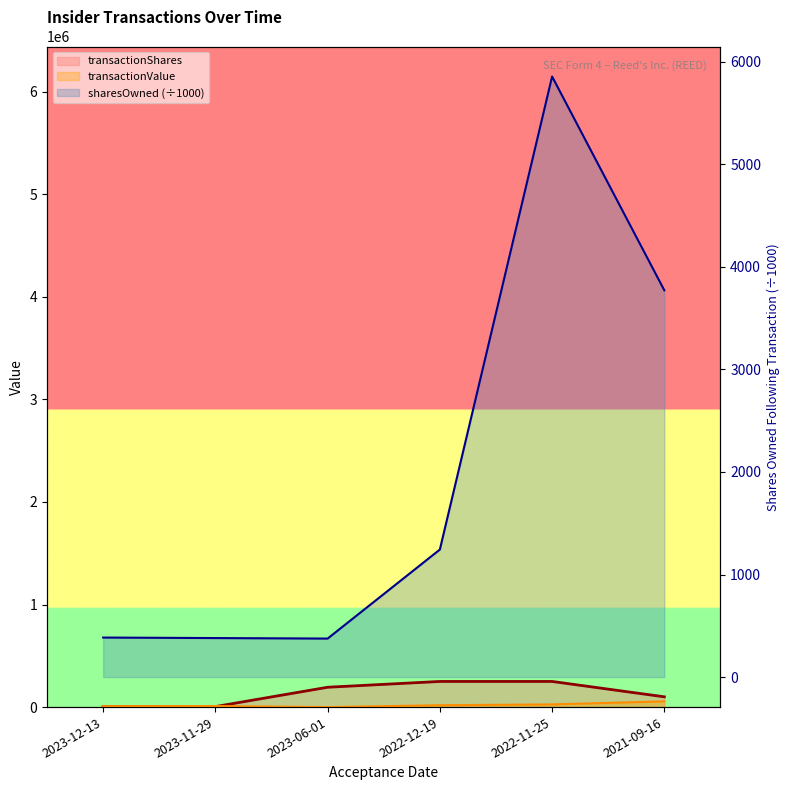

True or false: transactionShares and sharesOwnedFollowingTransaction cross at least once.

False